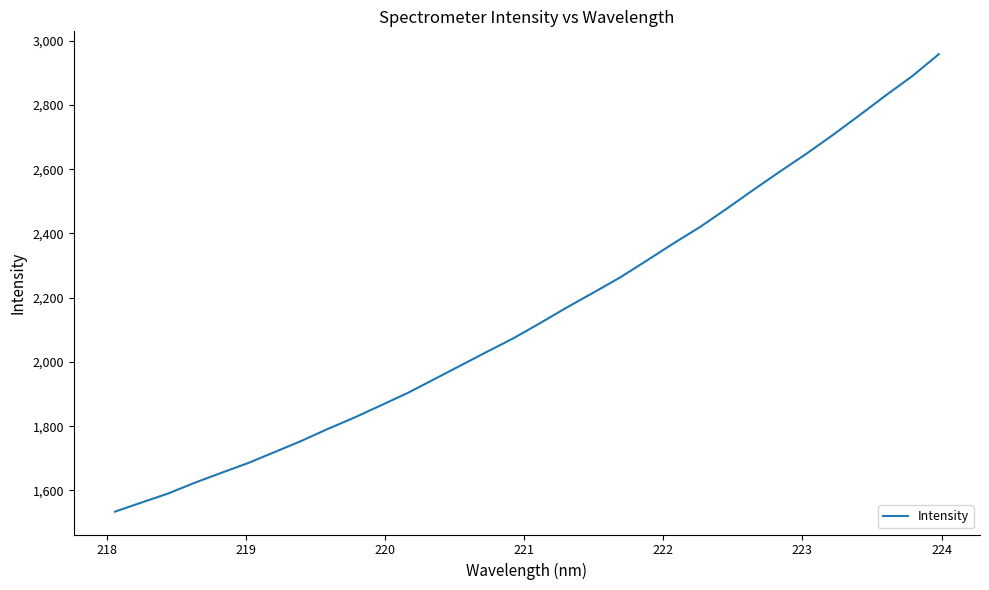

What is the maximum value shown in the chart?

2957.8